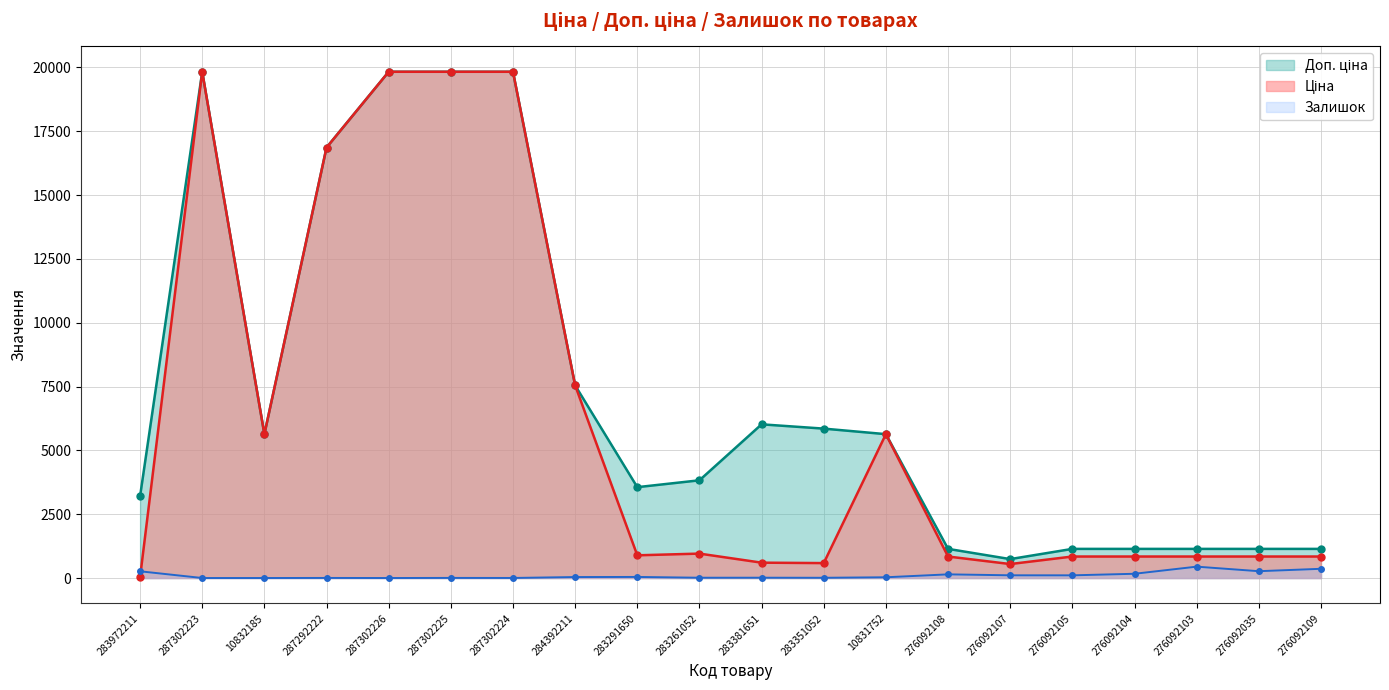

What is the label of the 20th point from the right?

283972211